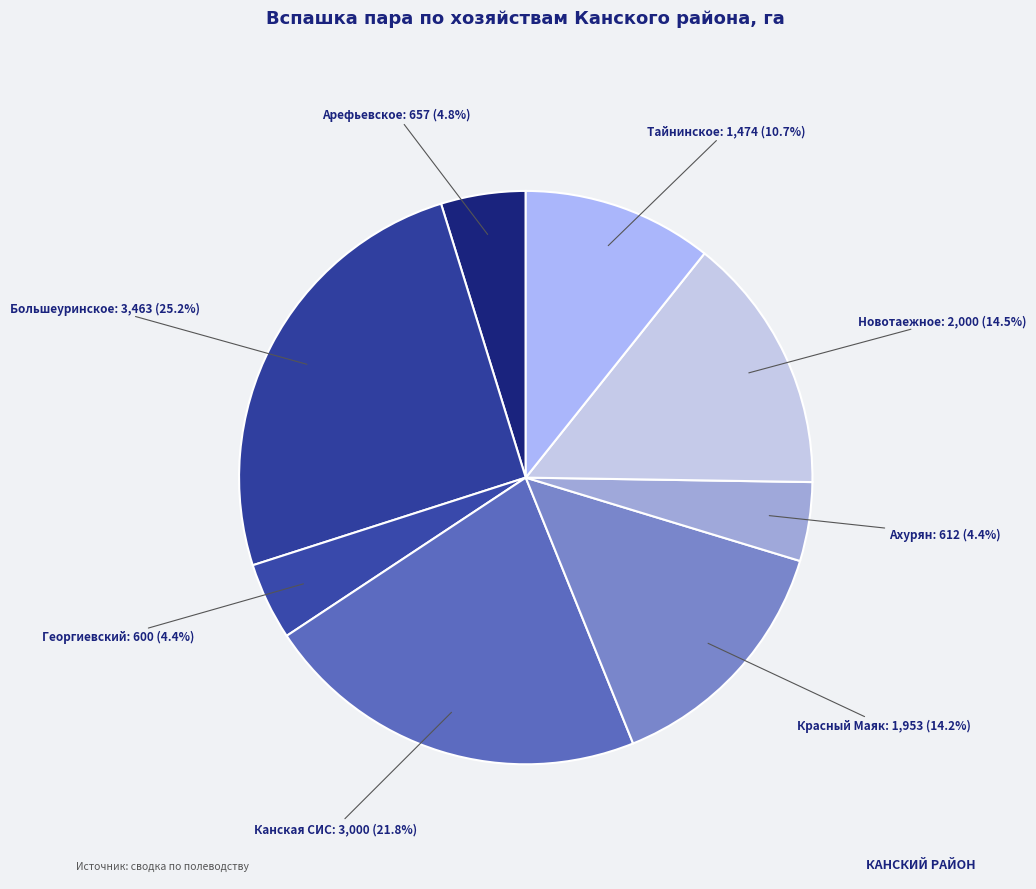

What portion of the pie excludes Большеуринское?

74.8%